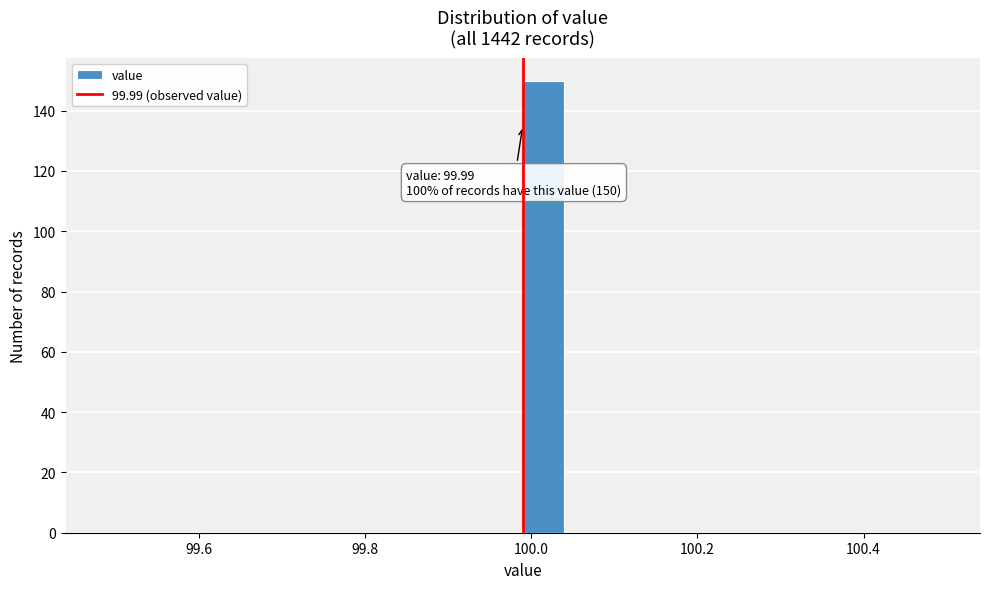

Around what value on the x-axis is the tallest bar? Give the approximate position of its centre, as read against the axis.

100.02